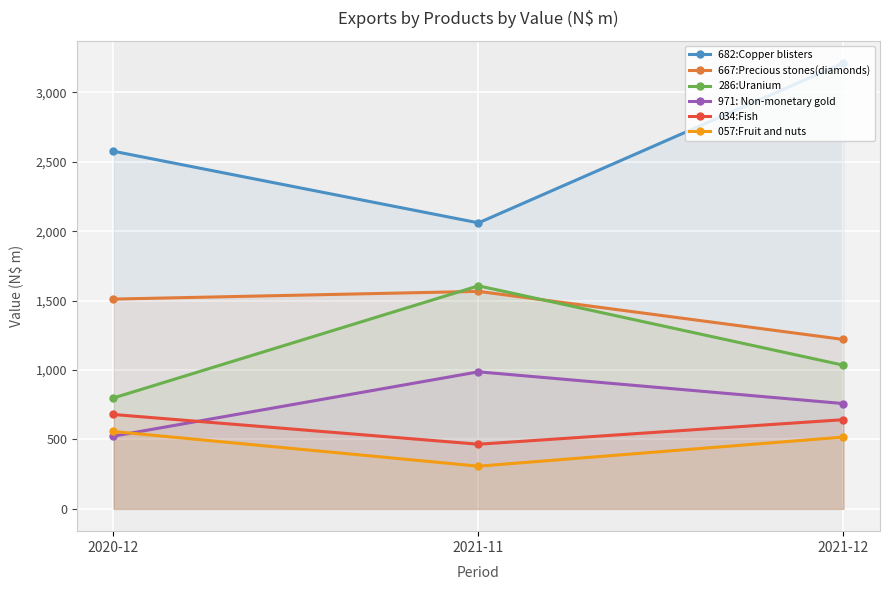

The 286:Uranium series shows 799.0 at 2020-12. True or false?

True